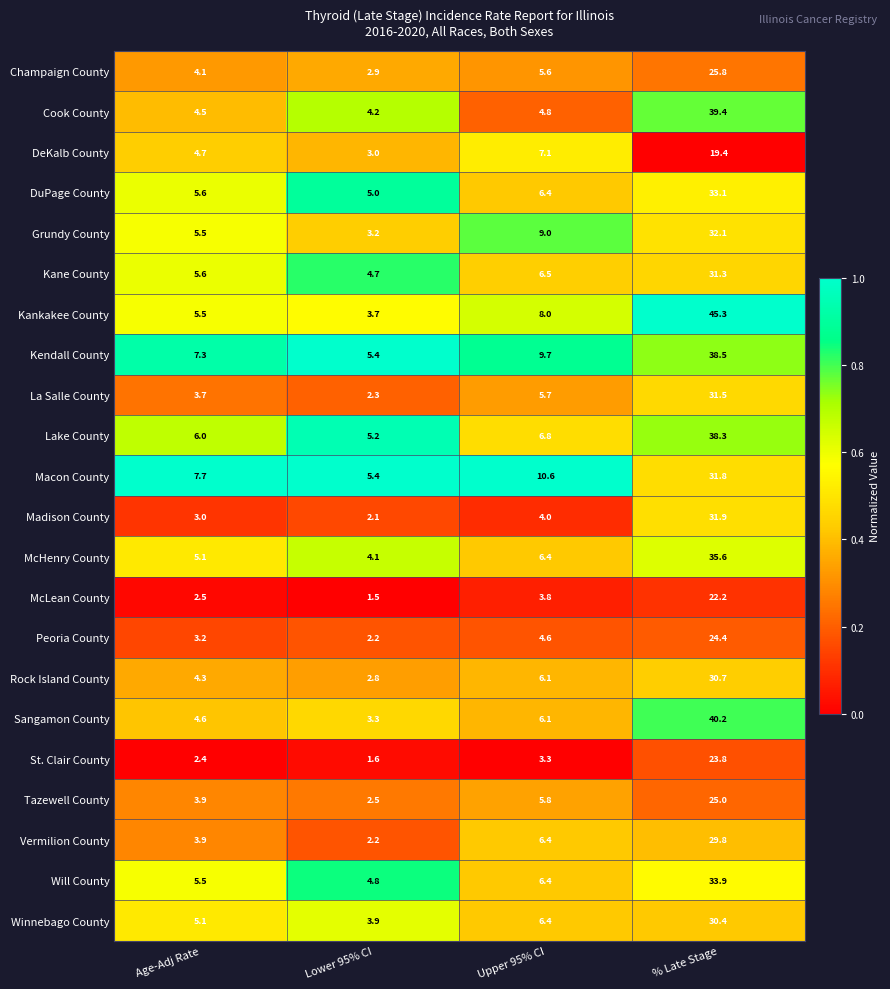

True or false: Peoria County has a value of 0.8 at Age-Adj Rate.

False